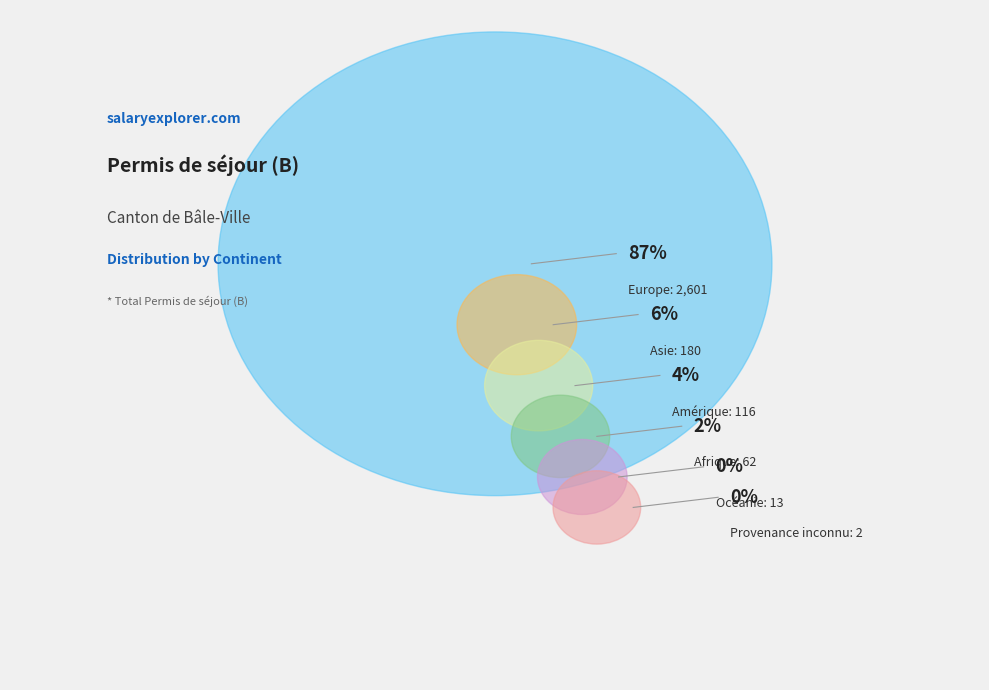

To the nearest percent, what portion does Europe represent?

87%